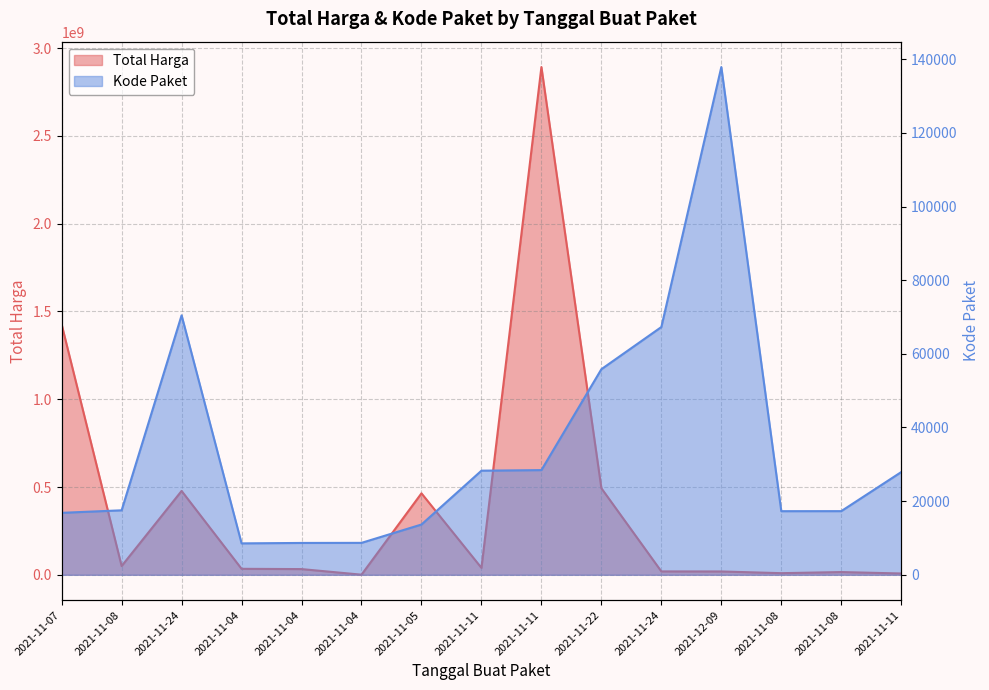

At how many categories does at least one series exceed 653212482?

2